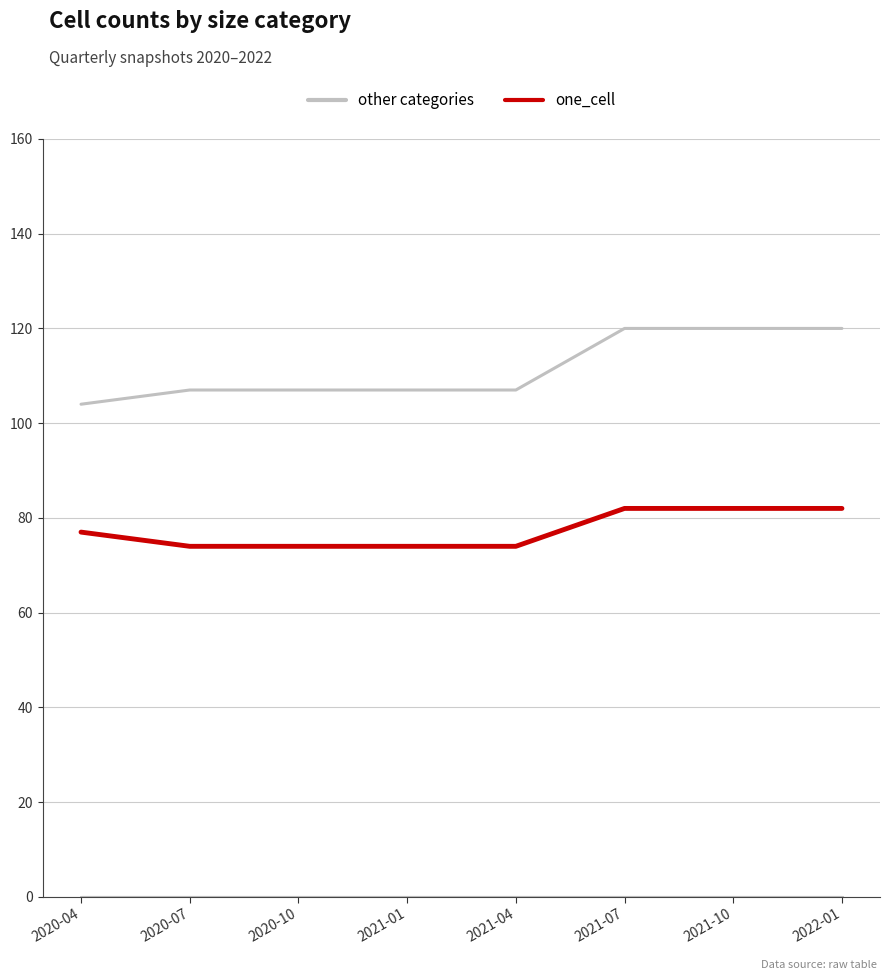

Rank the series by their maximum value, from highest to lowest.

other categories, one_cell